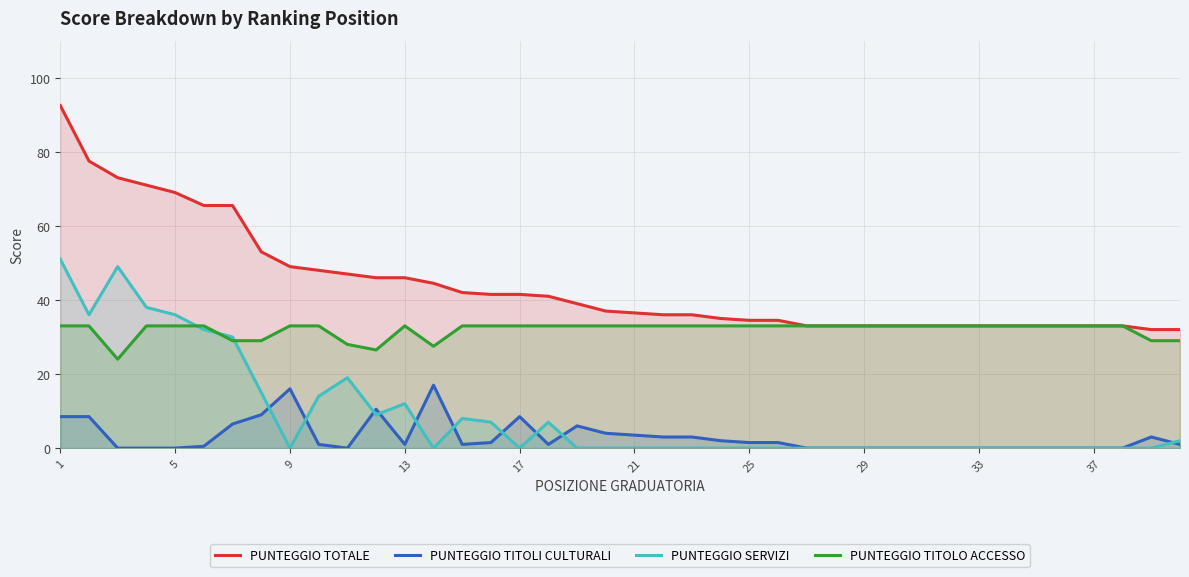

True or false: PUNTEGGIO TITOLI CULTURALI and PUNTEGGIO TITOLO ACCESSO cross at least once.

False